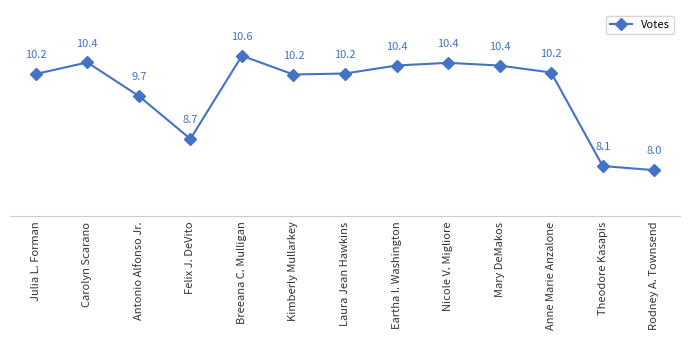

Where is the first local maximum?

Carolyn Scarano